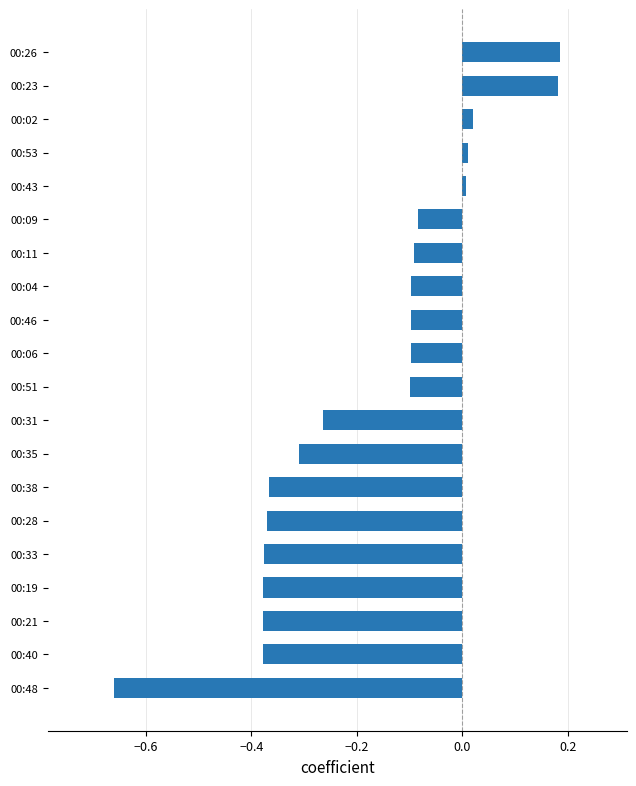

Are the bars grouped side by side (vs. stacked)?

No